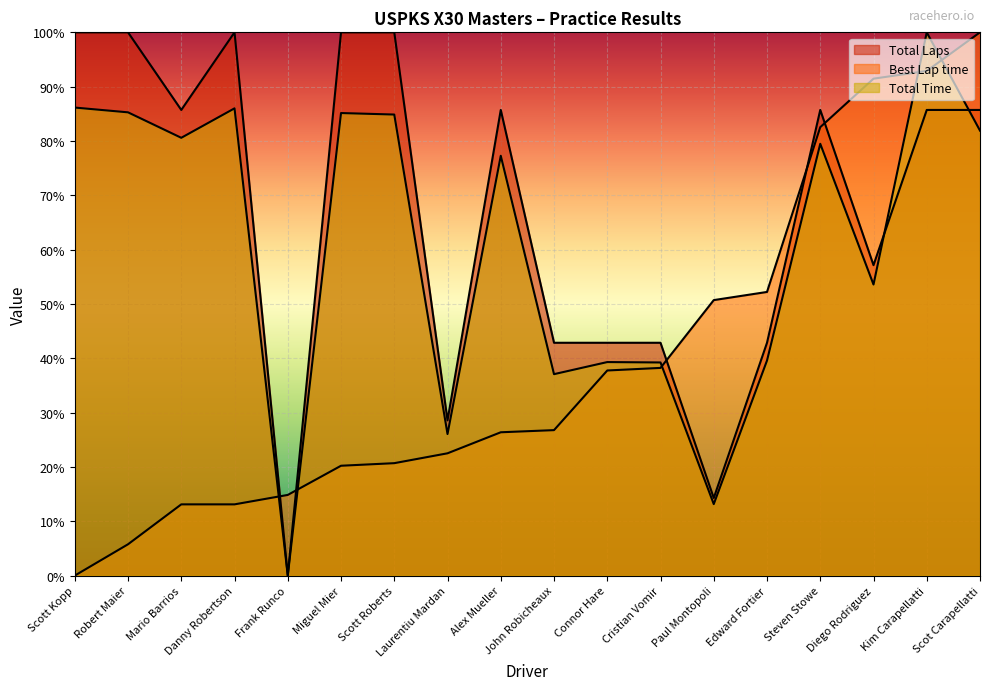

Rank the categories by Best Lap time value from highest to lowest.

Scot Carapellatti, Kim Carapellatti, Diego Rodriguez, Steven Stowe, Edward Fortier, Paul Montopoli, Cristian Vomir, Connor Hare, John Robicheaux, Alex Mueller, Laurentiu Mardan, Scott Roberts, Miguel Mier, Frank Runco, Mario Barrios, Danny Robertson, Robert Maier, Scott Kopp